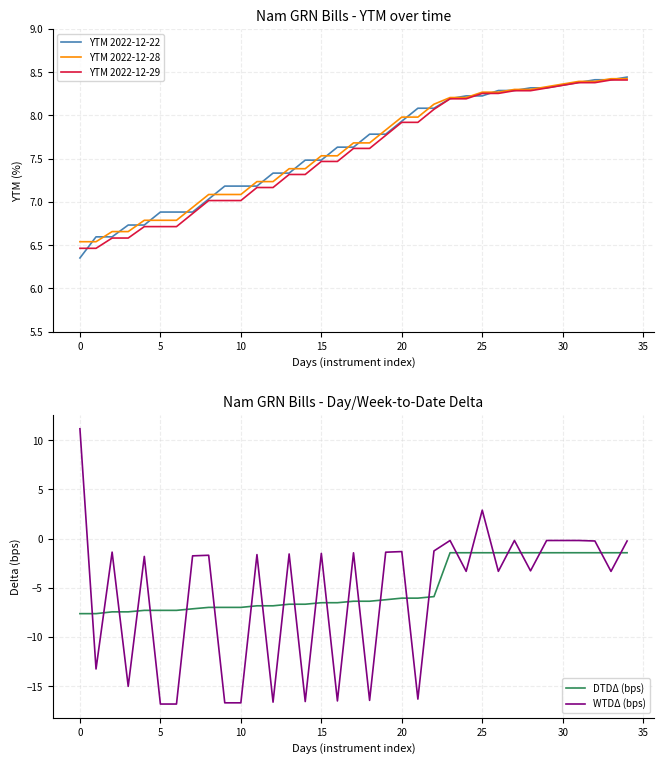

Which series has the largest total across all categories?

YTM 2022-12-22